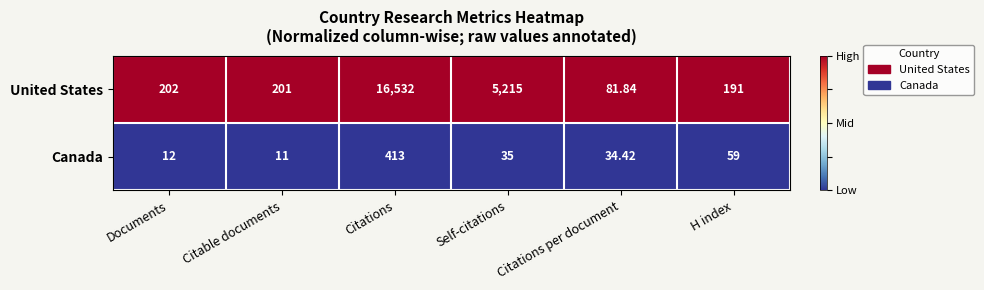

Where is United States nearest to the value 8306?

Self-citations